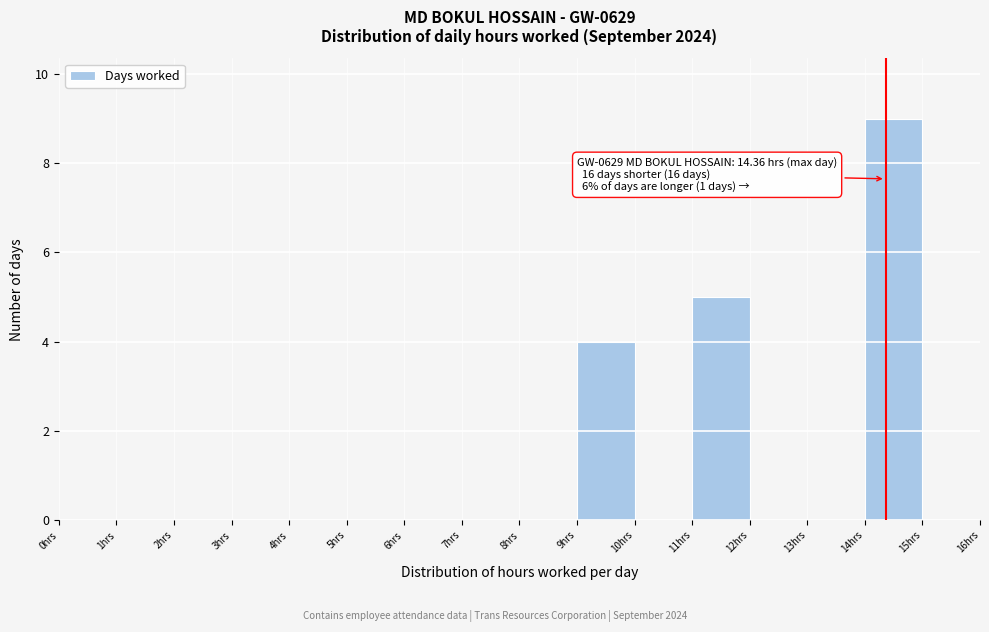

Over which range of the x-axis is the bar tallest?

14 to 15